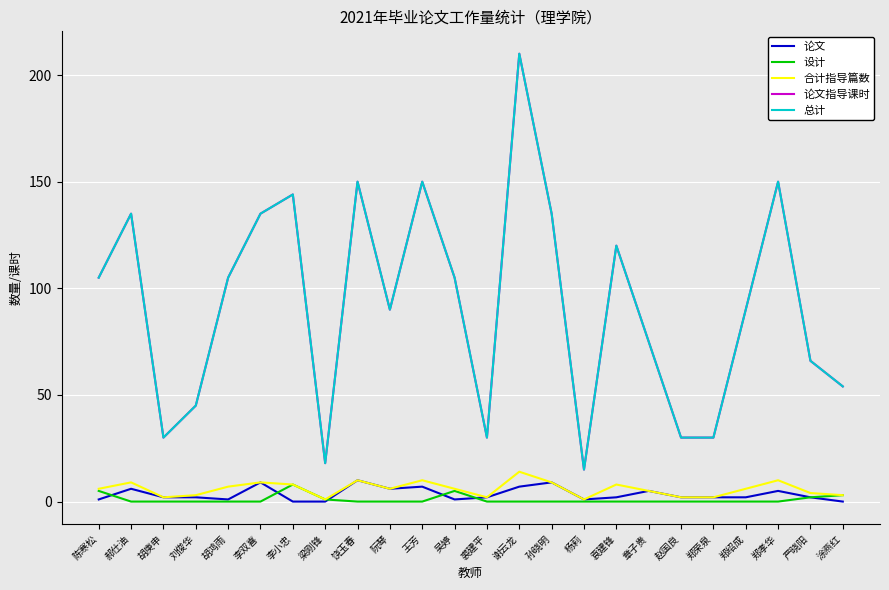

How many lines are shown in the chart?

5